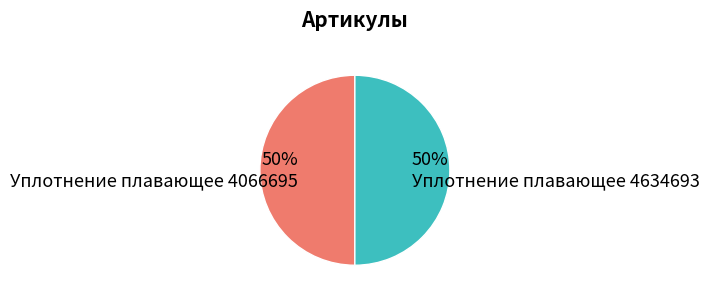

To the nearest percent, what is the average slice percentage?

50%